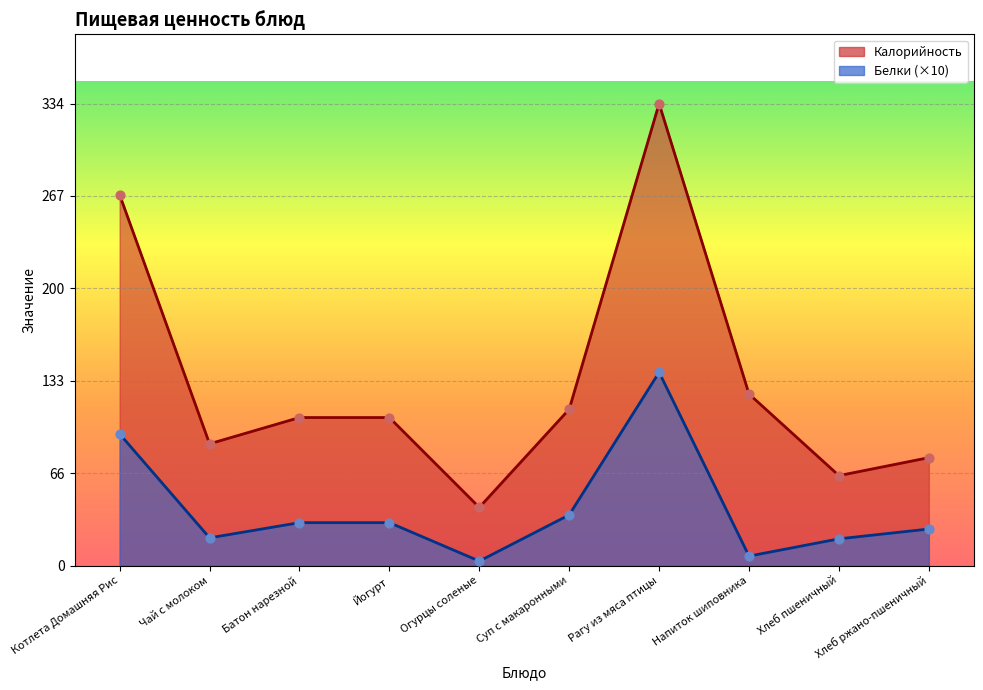

Which series has the widest spread of Y values?

Калорийность